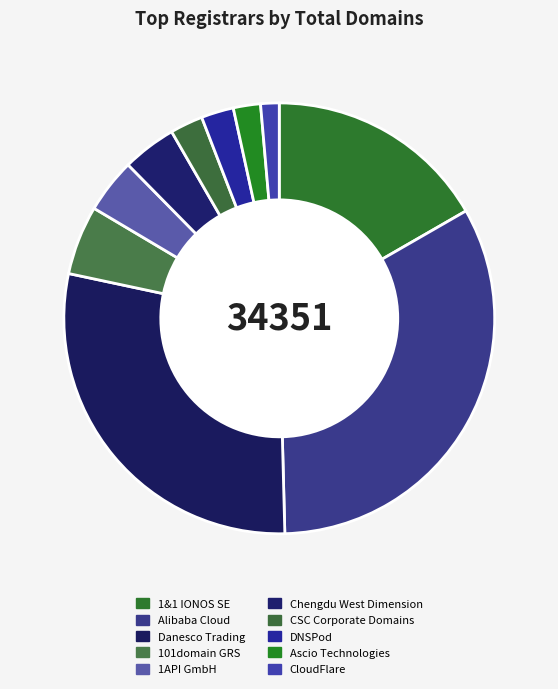

To the nearest percent, what is the difference between the largest and smallest slice percentages?

32%